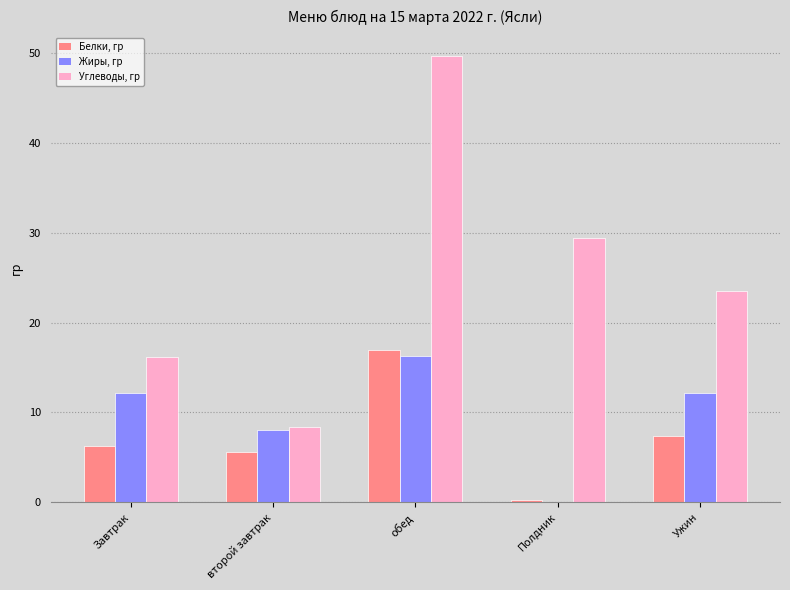

Which series has the largest range (max minus min)?

Углеводы, гр